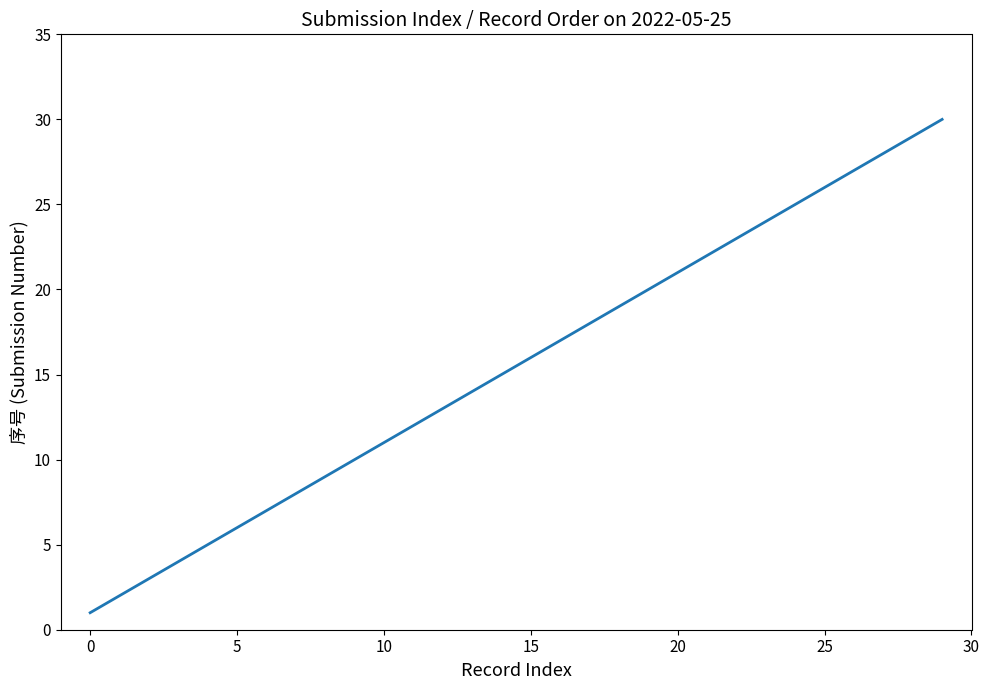

What is the maximum value shown in the chart?

30